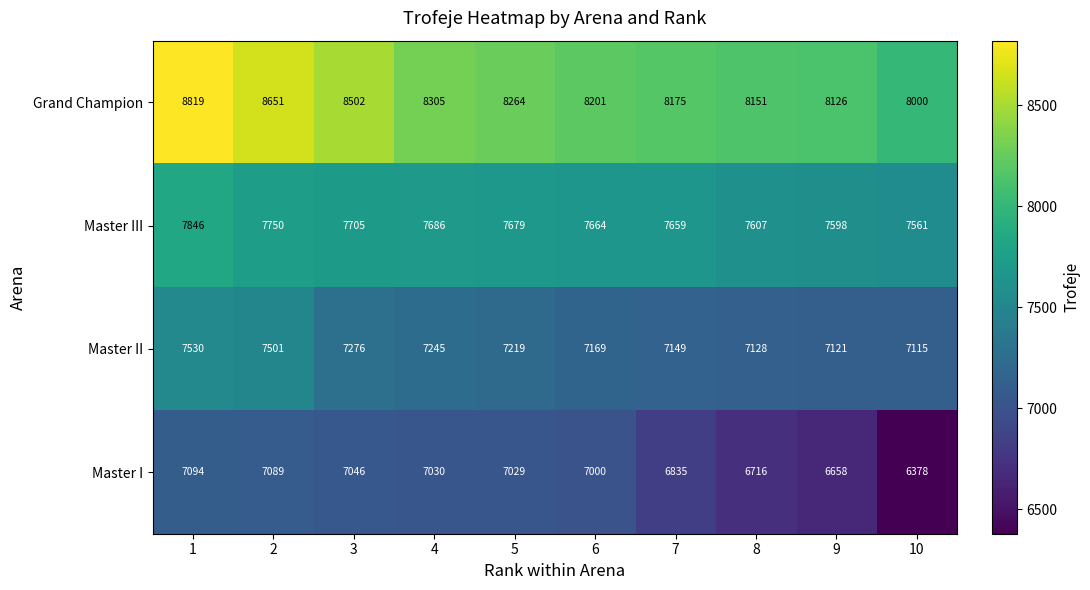

Rank the series by their maximum value, from lowest to highest.

Master I, Master II, Master III, Grand Champion